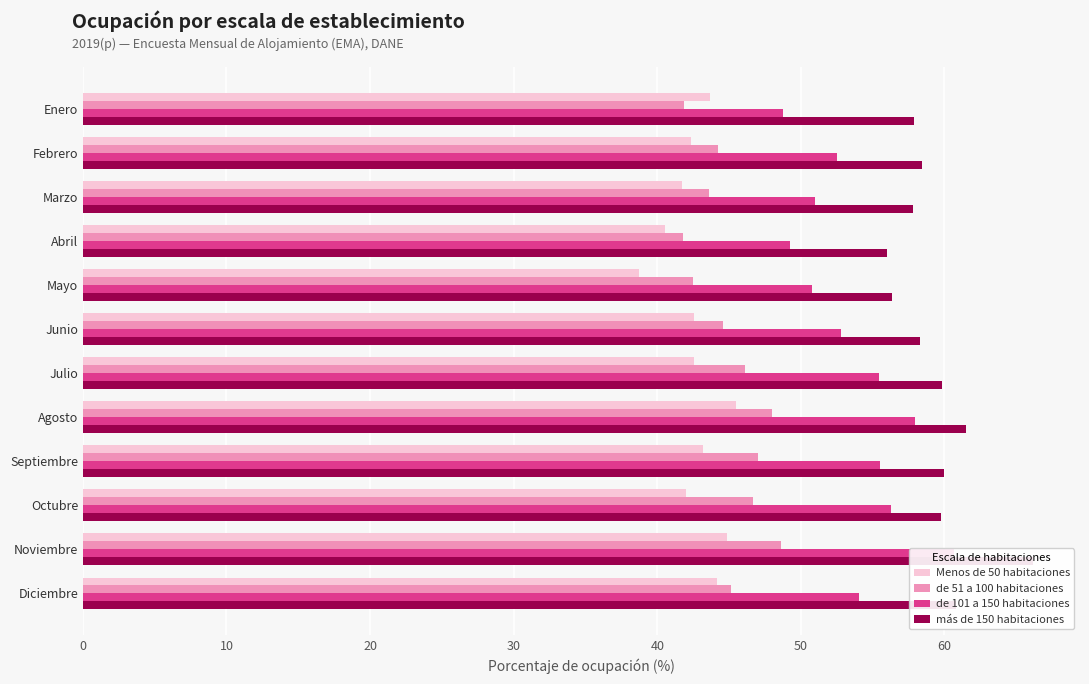

How many bars are there in total?

48